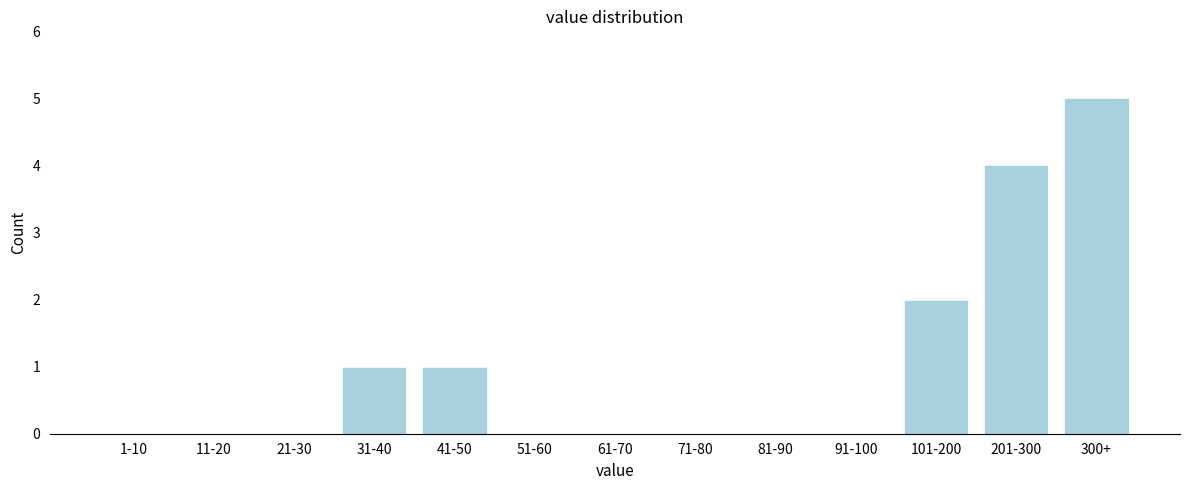

Reading left to right, transcribe all the data shown in this chart.

1-10=0	11-20=0	21-30=0	31-40=1	41-50=1	51-60=0	61-70=0	71-80=0	81-90=0	91-100=0	101-200=2	201-300=4	300+=5